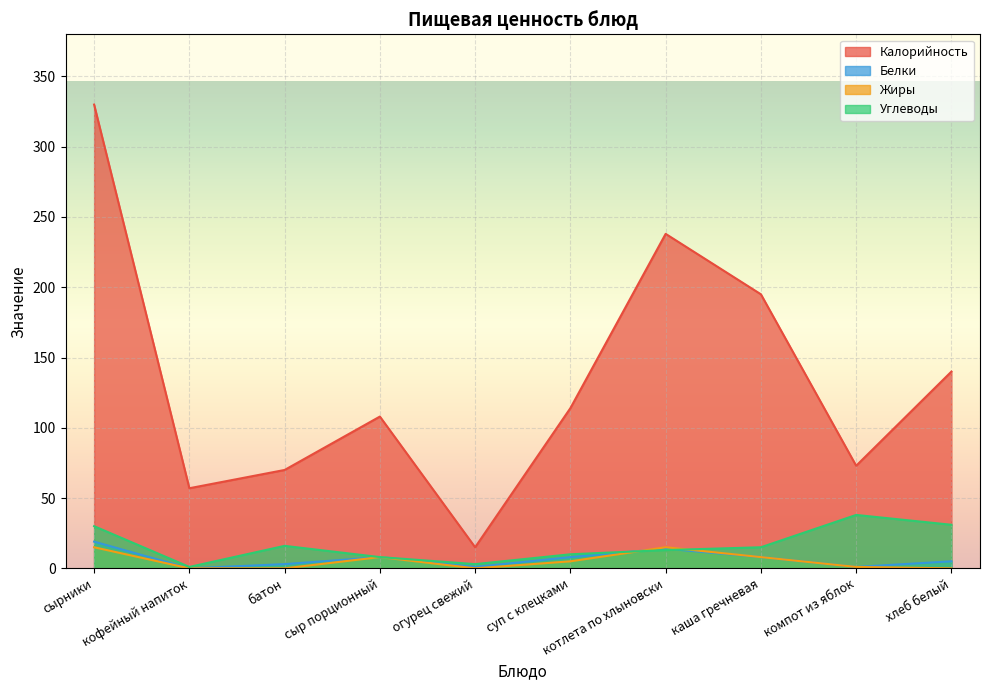

Reading right to left, transcribe all the data shown in this chart.

Калорийность: хлеб белый=140	компот из яблок=73	каша гречневая=195	котлета по хлыновски=238	суп с клецками=114	огурец свежий=15	сыр порционный=108	батон=70	кофейный напиток=57	сырники=330
Белки: хлеб белый=5	компот из яблок=1	каша гречневая=8	котлета по хлыновски=14	суп с клецками=8	огурец свежий=1	сыр порционный=8	батон=3	кофейный напиток=0	сырники=19
Жиры: хлеб белый=0	компот из яблок=1	каша гречневая=8	котлета по хлыновски=15	суп с клецками=5	огурец свежий=0	сыр порционный=8	батон=0	кофейный напиток=0	сырники=15
Углеводы: хлеб белый=31	компот из яблок=38	каша гречневая=15	котлета по хлыновски=13	суп с клецками=10	огурец свежий=3	сыр порционный=8	батон=16	кофейный напиток=1	сырники=30